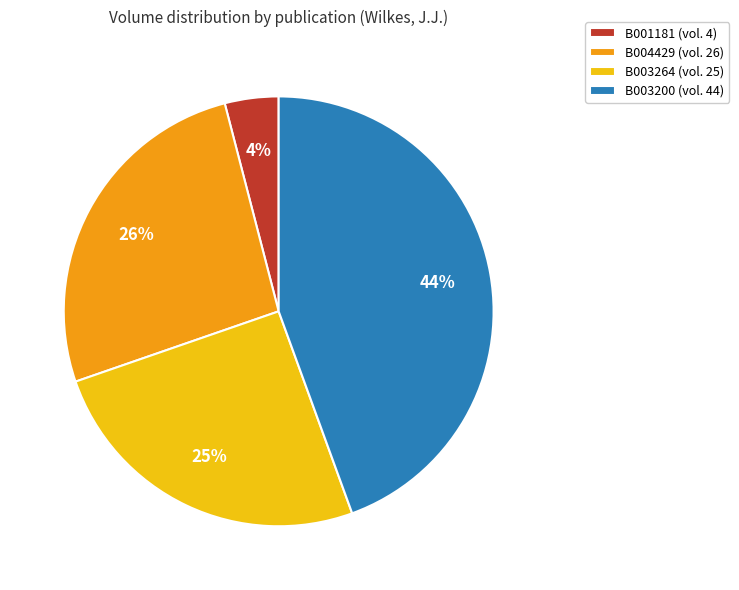

Between B003200 and B004429, which is larger?

B003200